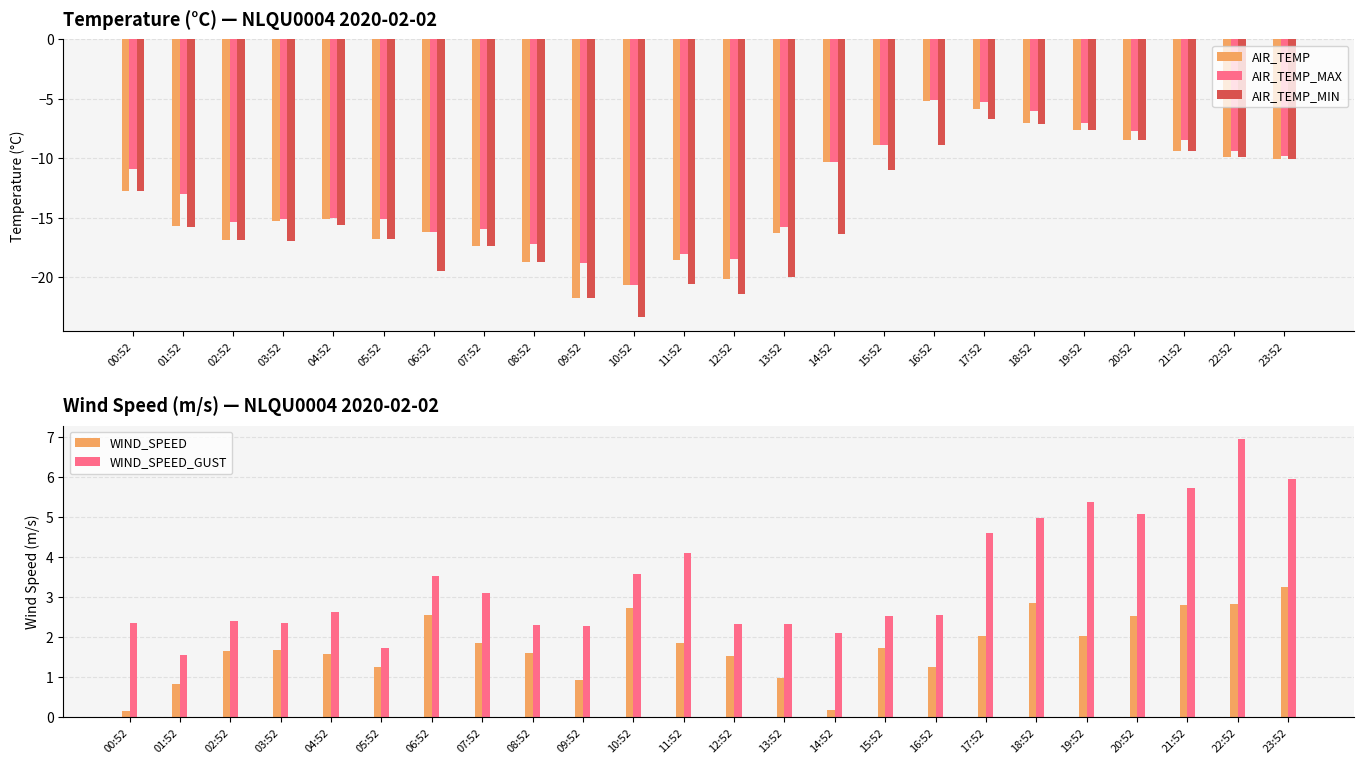

Which series has the largest total across all categories?

WIND_SPEED_GUST